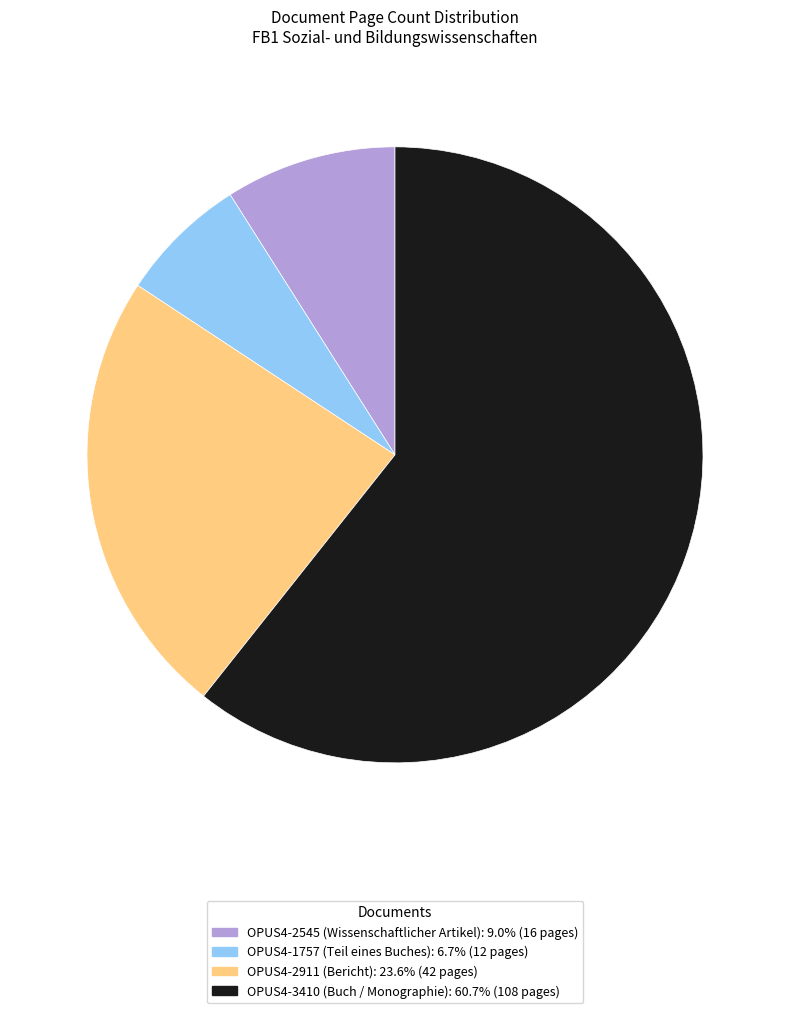

Combined, do OPUS4-2911 (Bericht) and OPUS4-1757 (Teil eines Buches) account for over 50%?

No